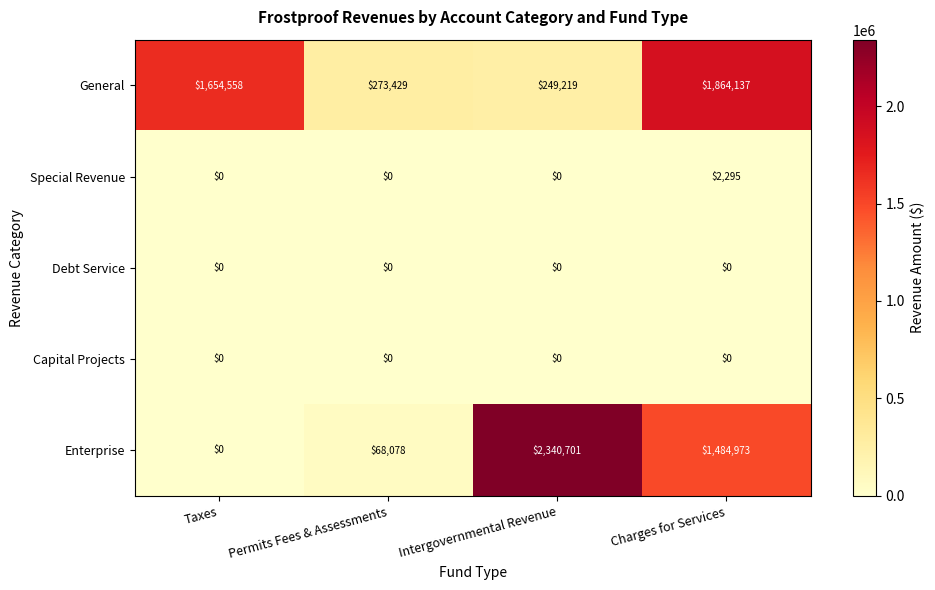

At which label is General closest to 1056678?

Taxes